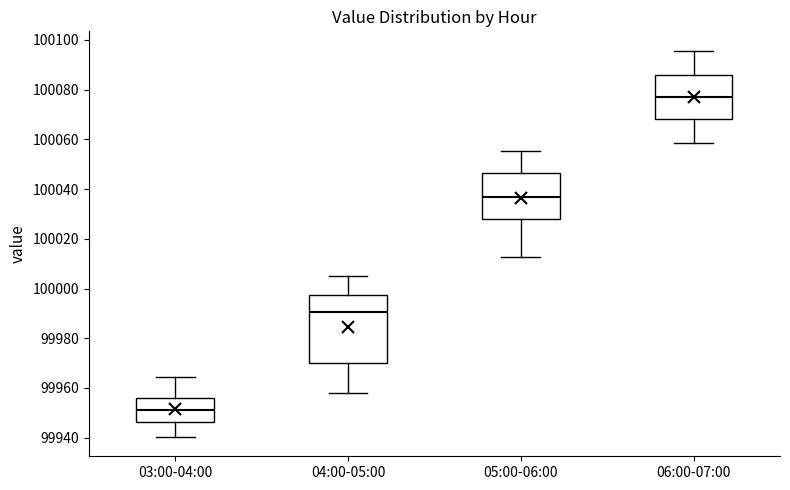

Reading left to right, read every box against the y-axis: the position of its median line, the range the box covers, and the ends of its whiskers. The values are not printed on the chart, so give them approximately, as read against the axis.

03:00-04:00: median 99952, box 99946 to 99956, whiskers 99940 to 99964
04:00-05:00: median 99990, box 99970 to 99998, whiskers 99958 to 100006
05:00-06:00: median 100038, box 100028 to 100046, whiskers 100012 to 100056
06:00-07:00: median 100076, box 100068 to 100086, whiskers 100058 to 100096